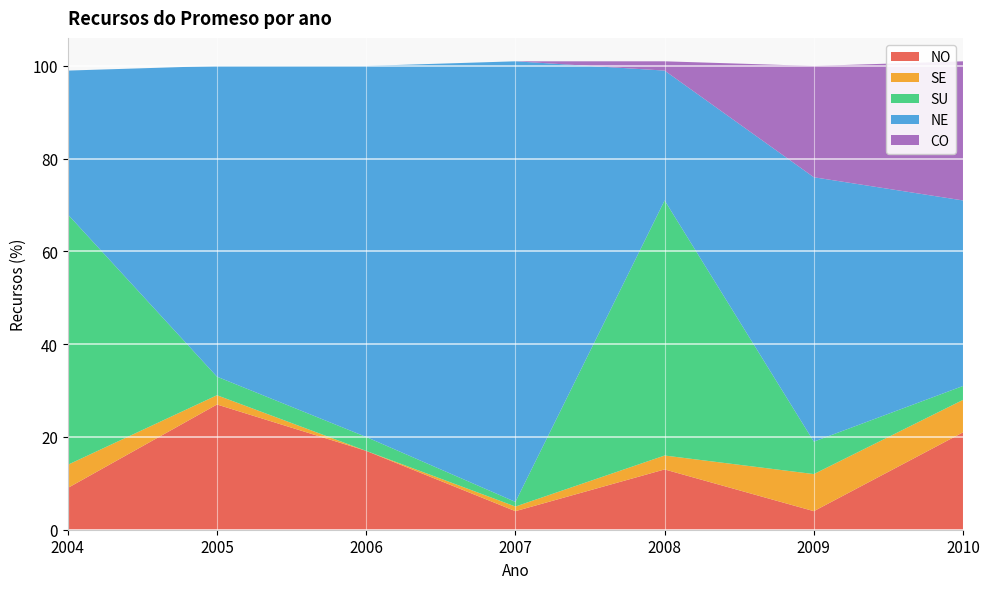

Reading right to left, what are all the values shown in this chart?

NO: 2010=21	2009=4	2008=13	2007=4	2006=17	2005=27	2004=9
SE: 2010=7	2009=8	2008=3	2007=1	2006=0	2005=2	2004=5
SU: 2010=3	2009=7	2008=55	2007=1	2006=3	2005=4	2004=54
NE: 2010=40	2009=57	2008=28	2007=95	2006=80	2005=67	2004=31
CO: 2010=30	2009=24	2008=2	2007=0	2006=0	2005=0	2004=0